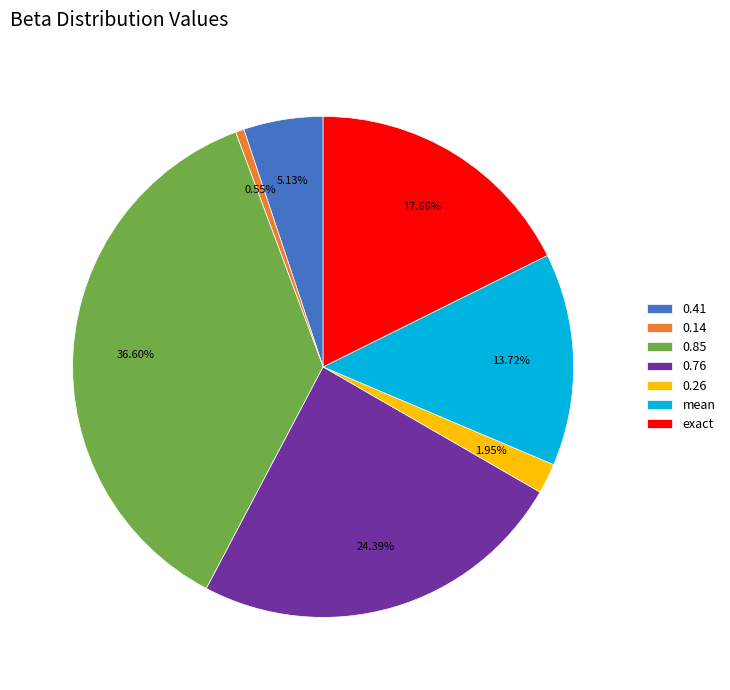

The exact slice represents 18% of the pie. True or false?

True